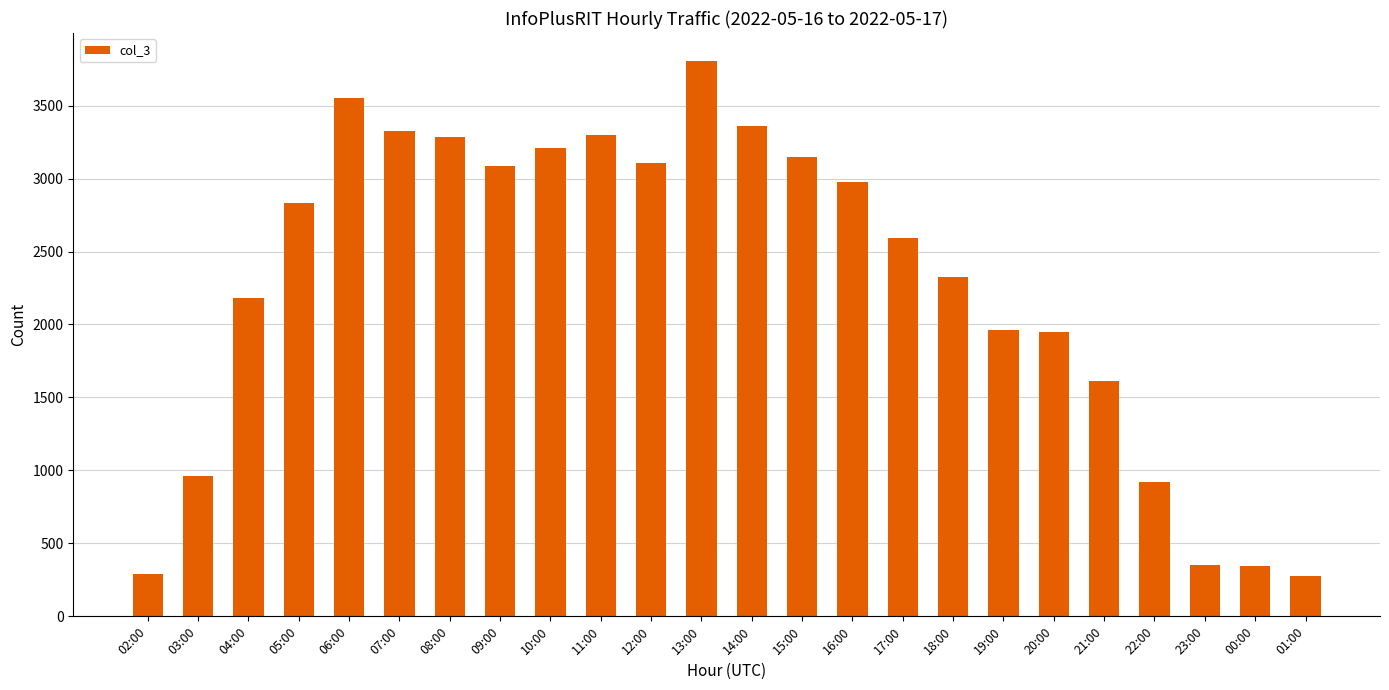

What is the value of the 8th bar from the left?

3084